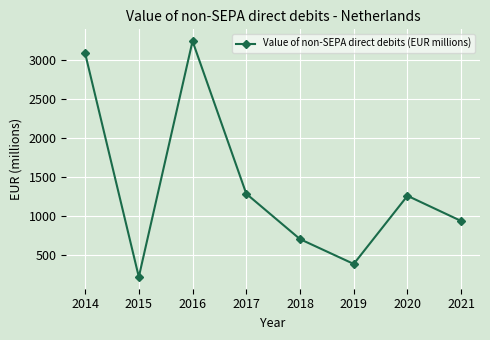

What is the change in value from 2015 to 2021?

+715.1